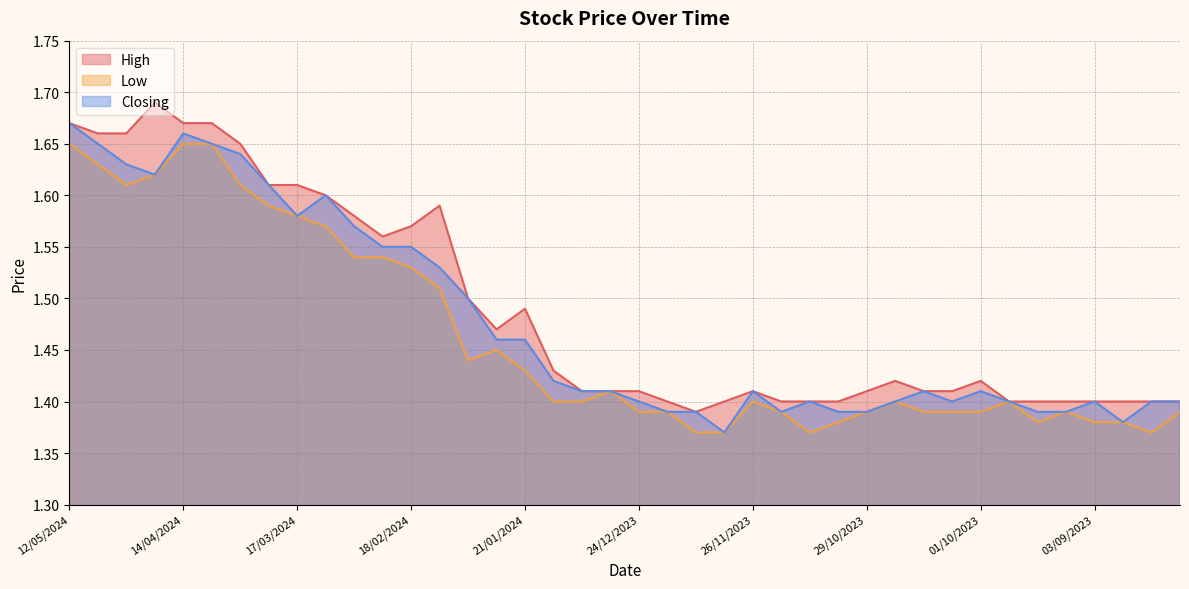

Rank the series by their average value, from lowest to highest.

Low, Closing, High